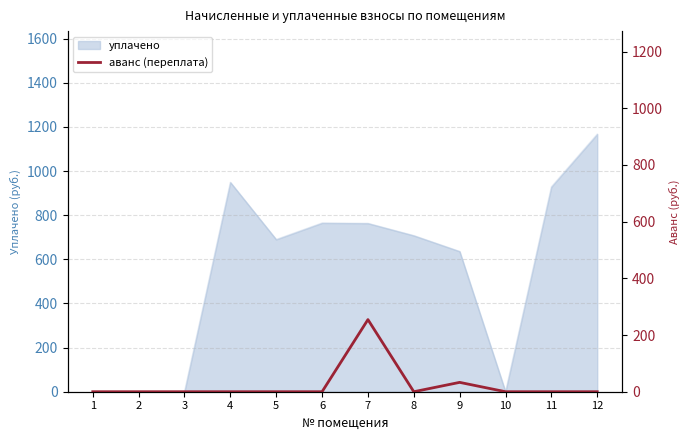

How many points are higher than both their immediate neighbors (excluding endpoints)?

2